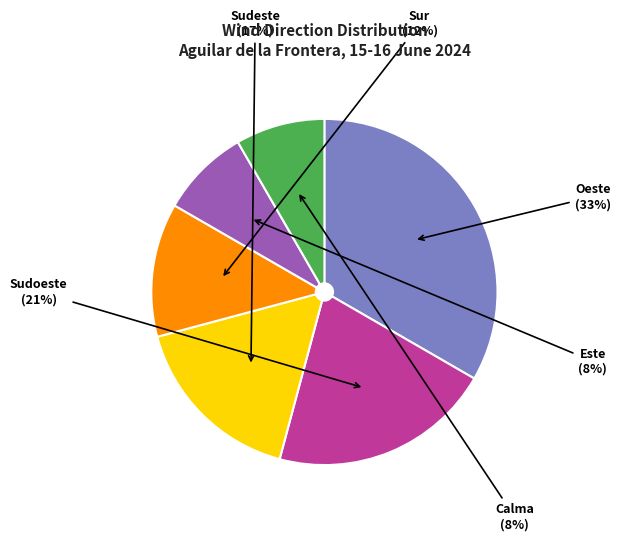

What is the largest slice in the pie chart?

Oeste